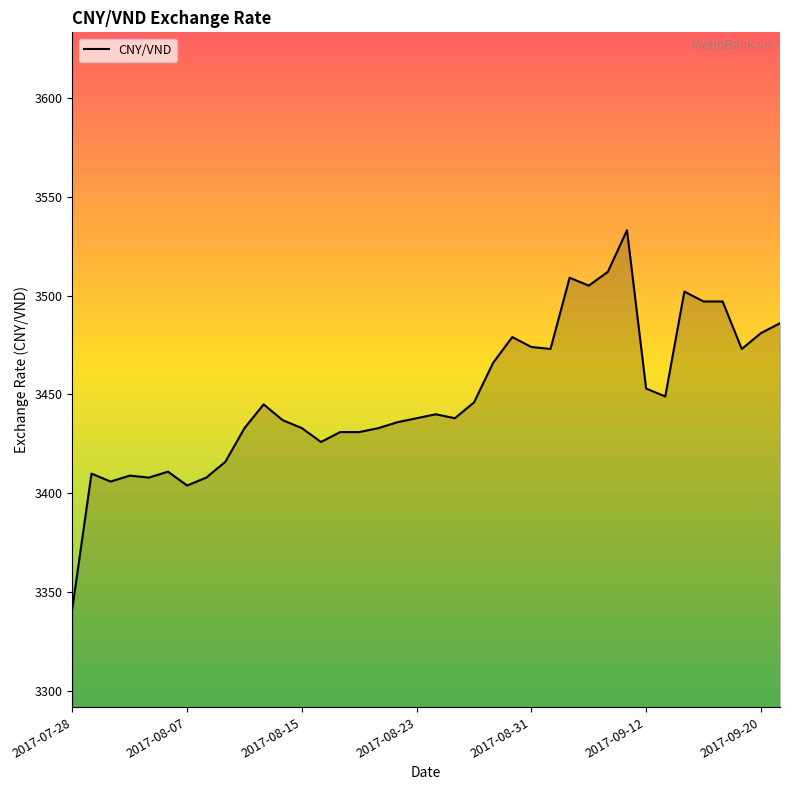

What is the smallest value displayed?

3342